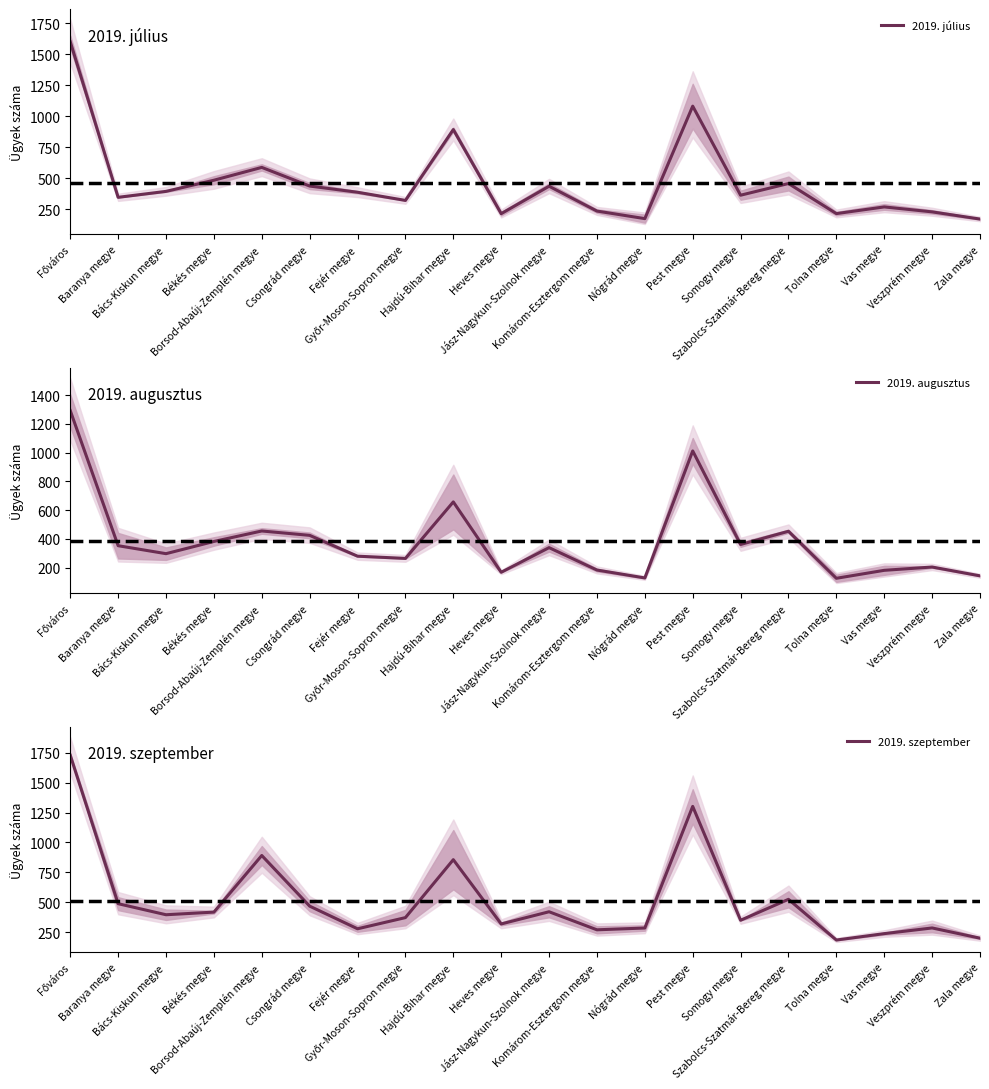

What is the total value across all series at Borsod-Abaúj-Zemplén megye?

1932.5